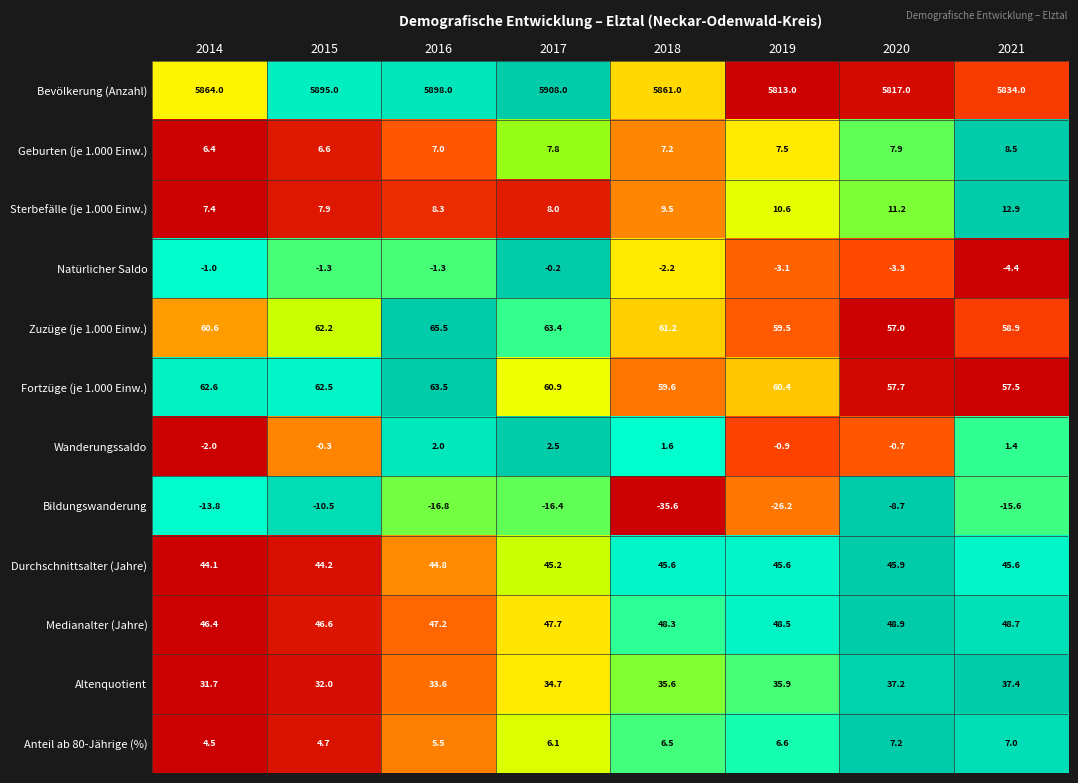

At how many categories does at least one series exceed 0?

8